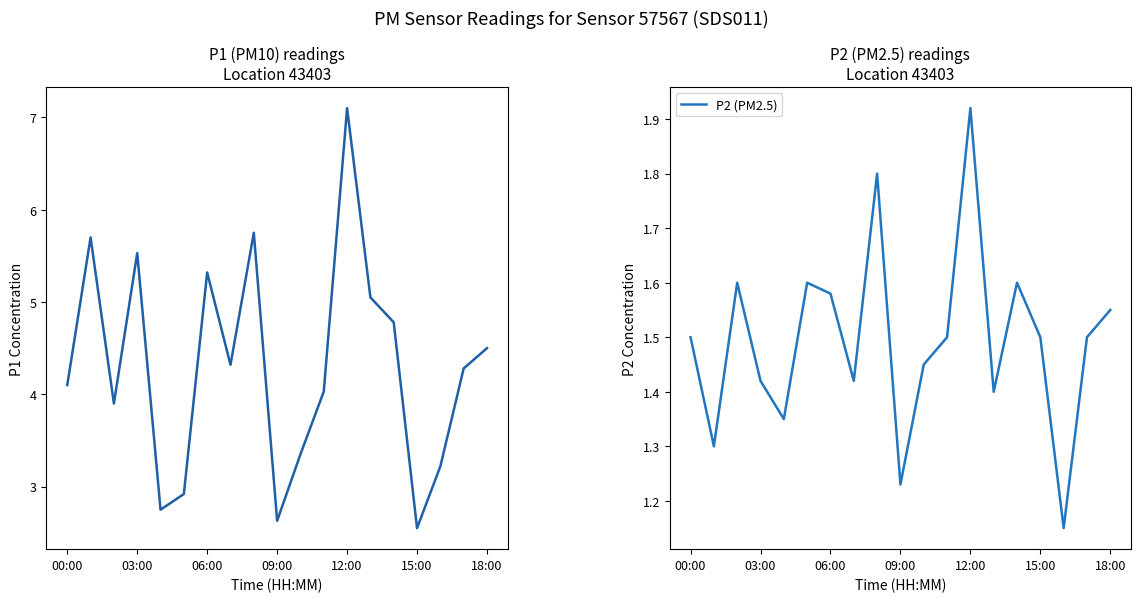

Is the value of P2 (PM2.5) at 12:00 greater than the value of P1 (PM10) at 14?

No